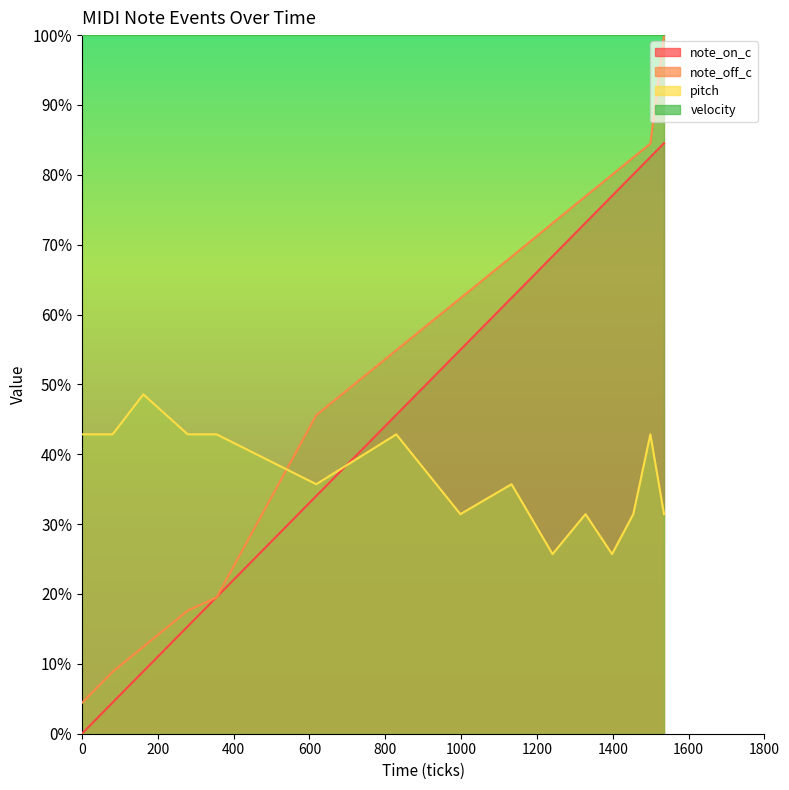

What is the lowest value of the note_off_c series?

4.4